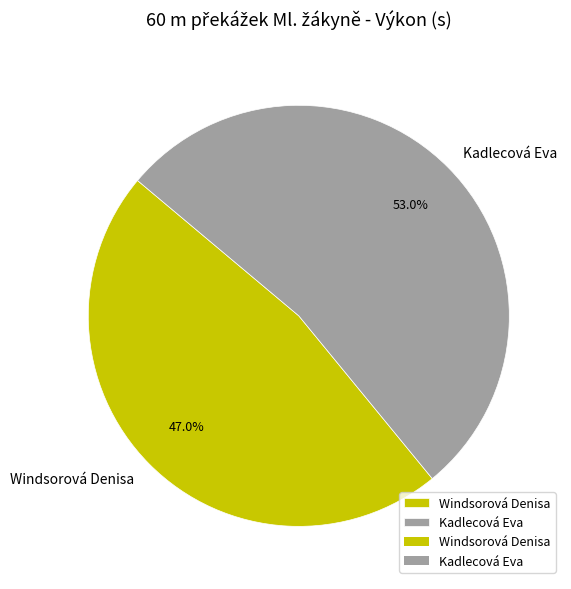

To the nearest percent, what is the combined percentage of Windsorová Denisa and Kadlecová Eva?

100%